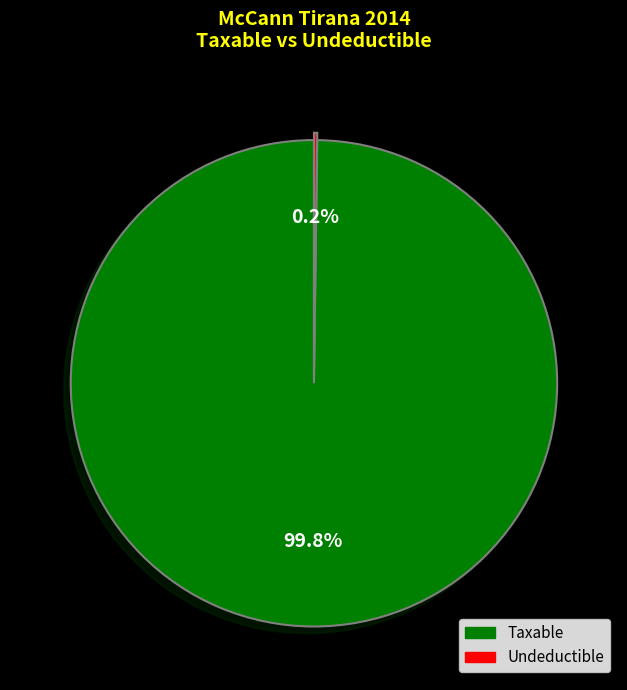

Is there a majority slice in this chart?

Yes